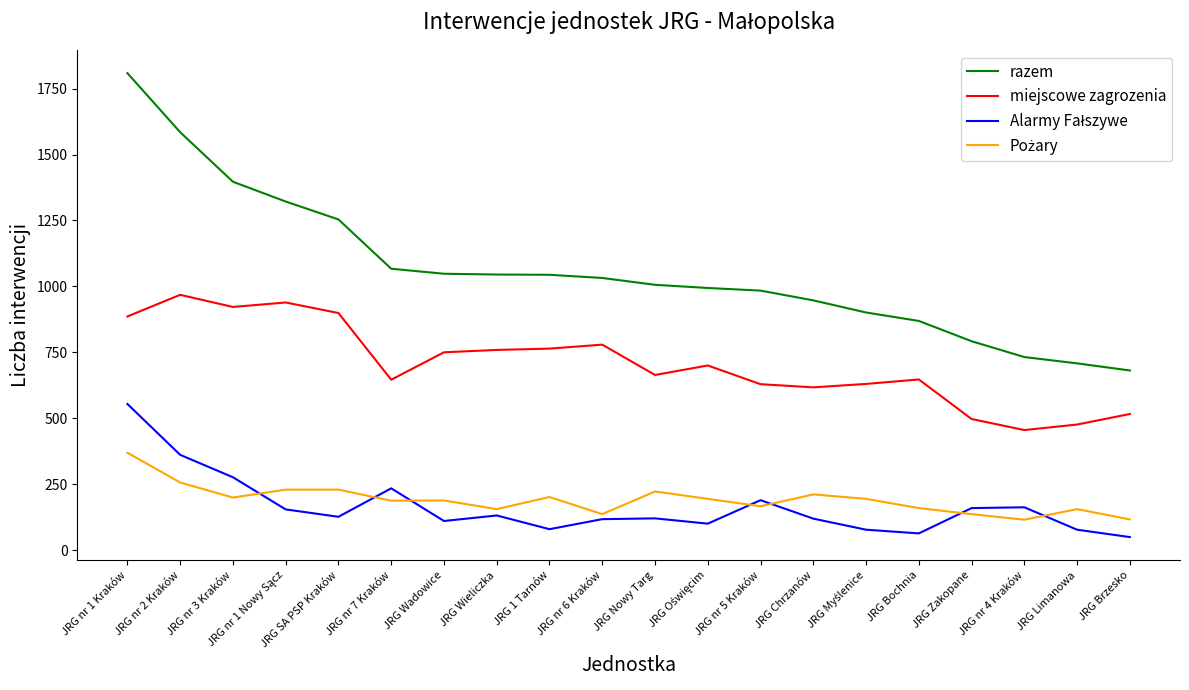

Which series changed the most between JRG SA PSP Kraków and JRG nr 6 Kraków?

razem